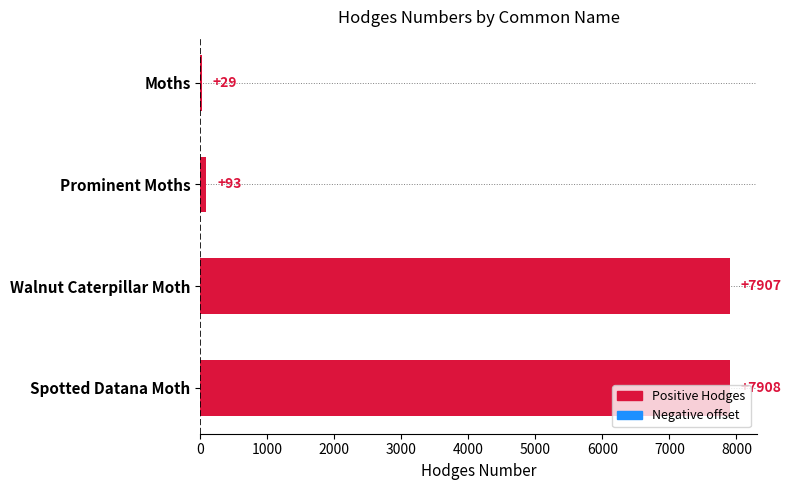

What is the smallest value displayed?

29.0